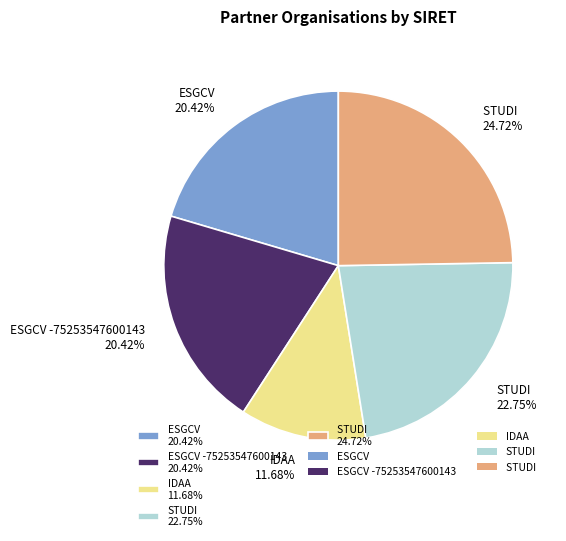

Do IDAA 11.68% and ESGCV -75253547600143 20.42% together represent more than half of the pie?

No